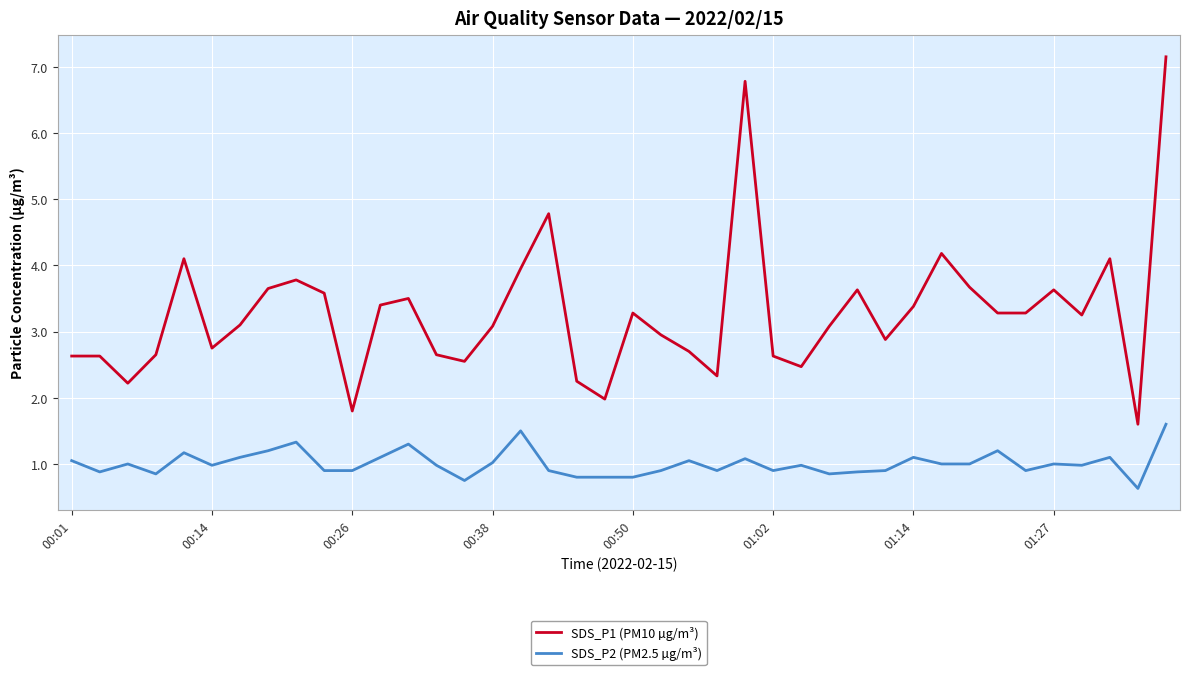

Does the chart have visible grid lines?

Yes